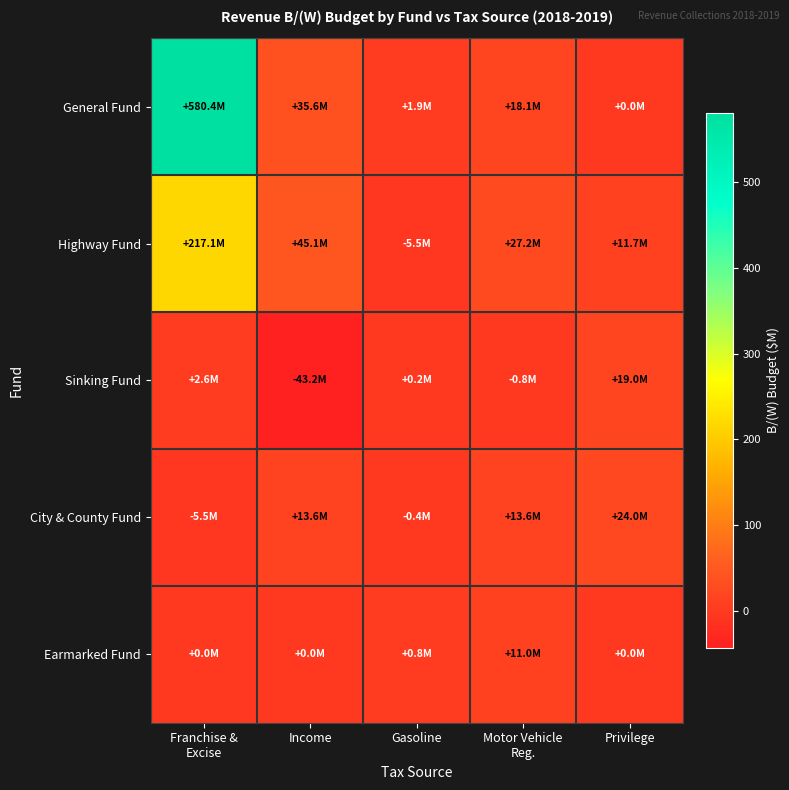

Reading left to right, list all the values displayed in this chart.

General Fund: Franchise &
Excise=580.4	Income=35.6	Gasoline=1.9	Motor Vehicle
Reg.=18.1	Privilege=0.0
Highway Fund: Franchise &
Excise=217.1	Income=45.1	Gasoline=-5.5	Motor Vehicle
Reg.=27.2	Privilege=11.7
Sinking Fund: Franchise &
Excise=2.6	Income=-43.2	Gasoline=0.2	Motor Vehicle
Reg.=-0.8	Privilege=19.0
City & County Fund: Franchise &
Excise=-5.5	Income=13.6	Gasoline=-0.4	Motor Vehicle
Reg.=13.6	Privilege=24.0
Earmarked Fund: Franchise &
Excise=0.0	Income=0.0	Gasoline=0.8	Motor Vehicle
Reg.=11.0	Privilege=0.0